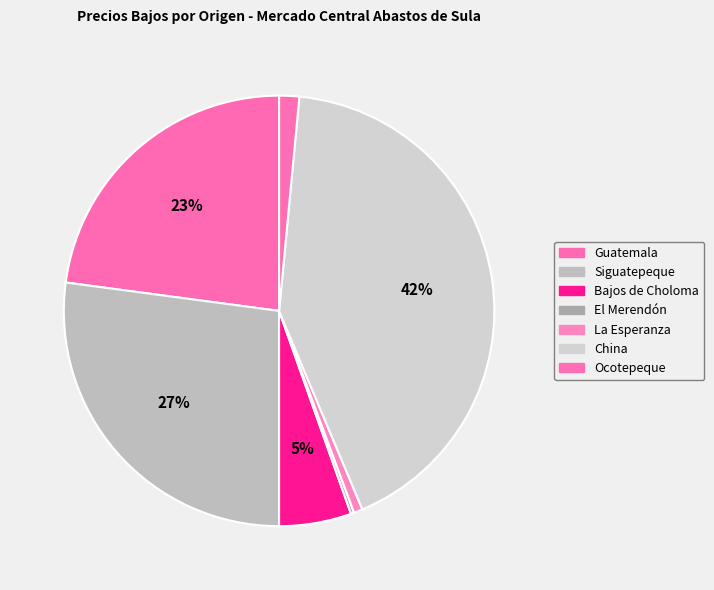

To the nearest percent, what is the difference between the Bajos de Choloma and Ocotepeque slice percentages?

4%